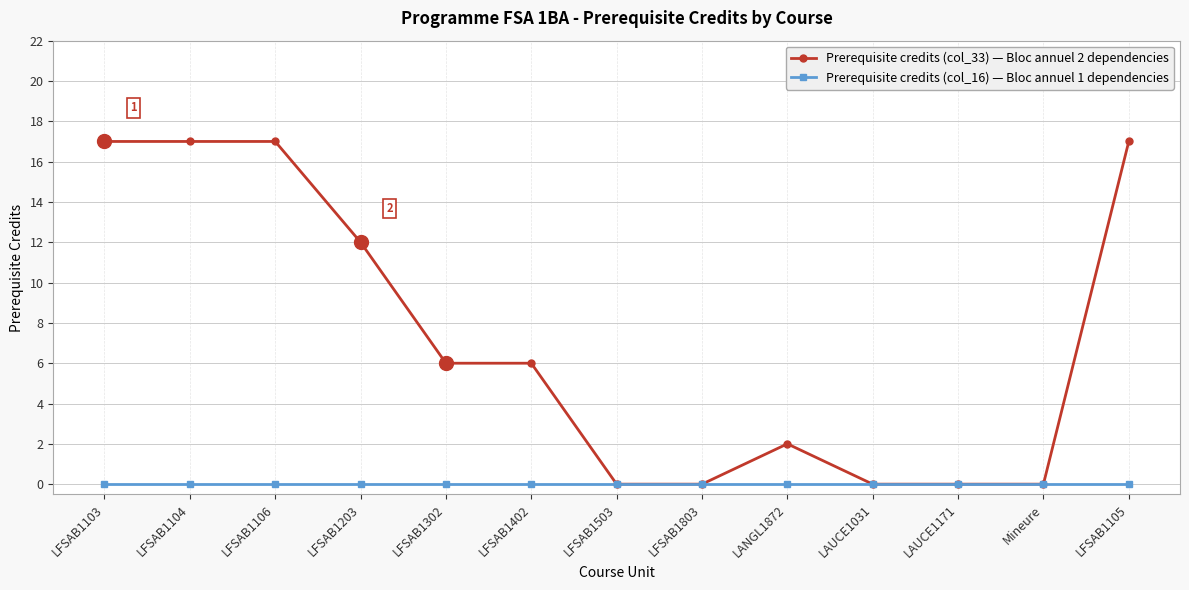

Rank the series by their maximum value, from lowest to highest.

Prerequisite credits (col_16) — Bloc annuel 1 dependencies, Prerequisite credits (col_33) — Bloc annuel 2 dependencies